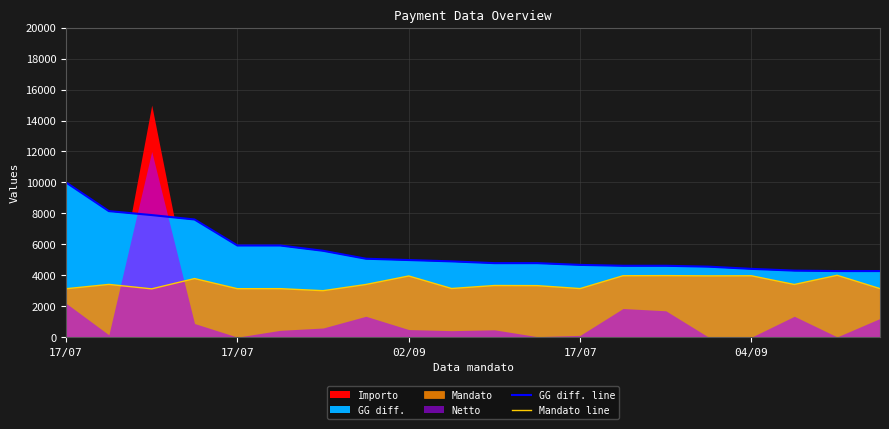

Which category has the lowest value in the Mandato line series?

6